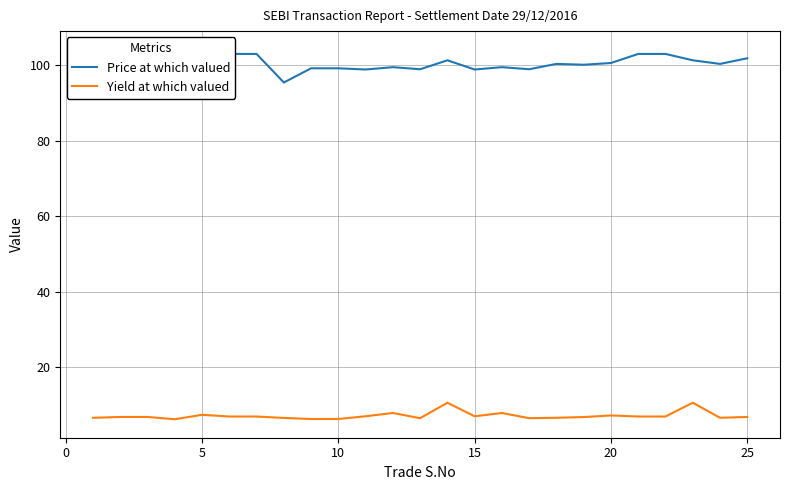

What are all the series names shown in the legend?

Price at which valued, Yield at which valued